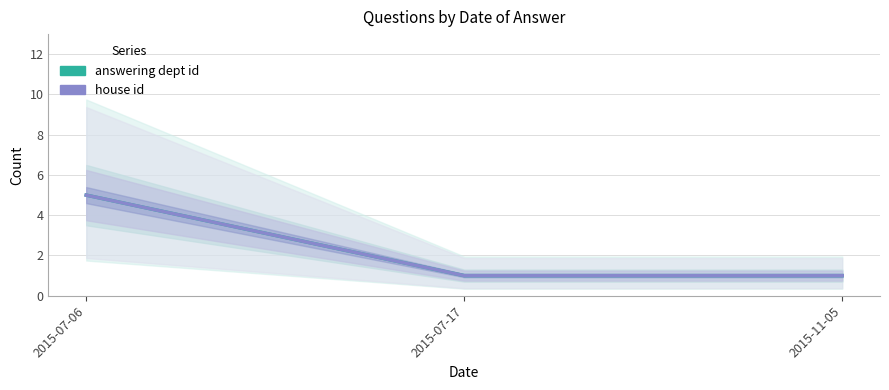

What is the sum of all house id values?

7